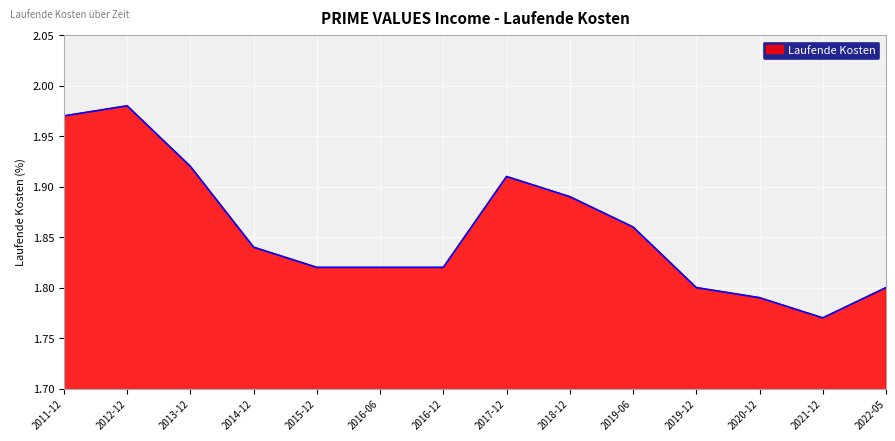

At which label is the value closest to 1?

2021-12